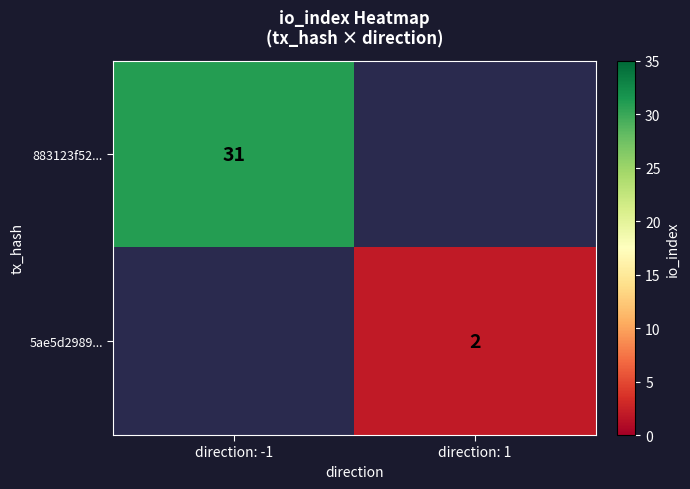

Which category has the highest value across all series?

direction: -1